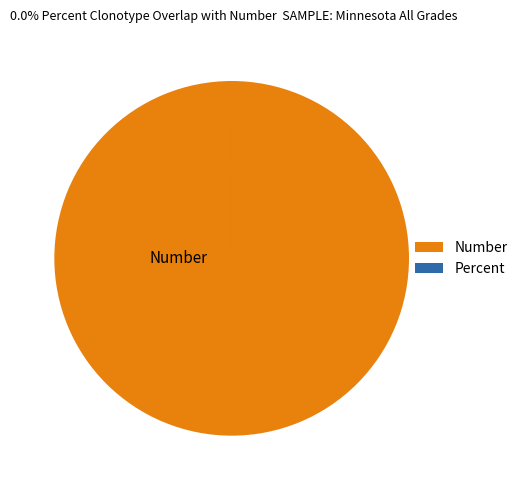

Is Number the majority of the pie?

Yes